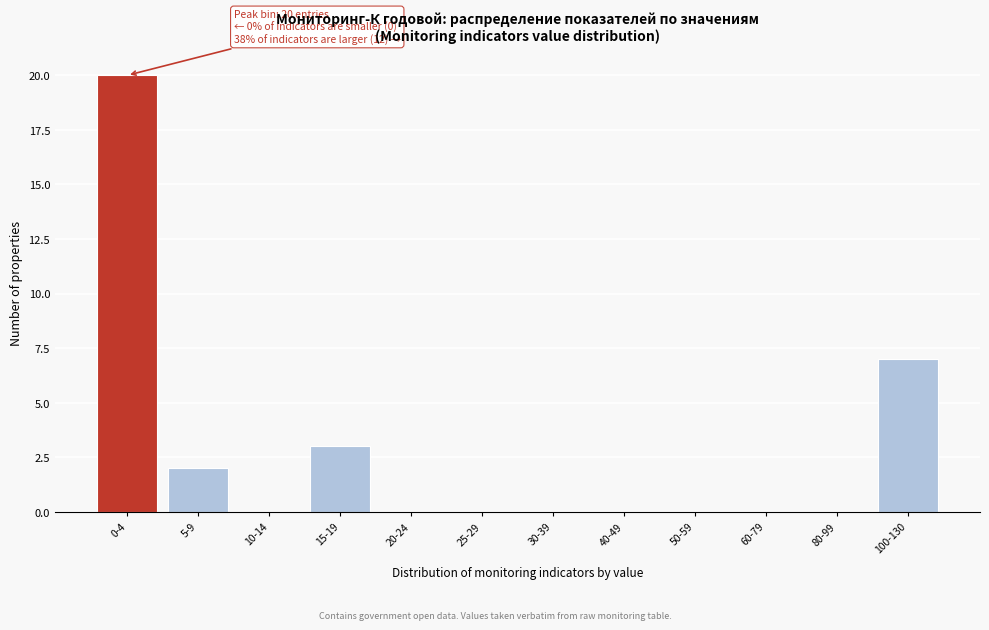

Reading right to left, extract all data points from this chart.

100-130=7	80-99=0	60-79=0	50-59=0	40-49=0	30-39=0	25-29=0	20-24=0	15-19=3	10-14=0	5-9=2	0-4=20